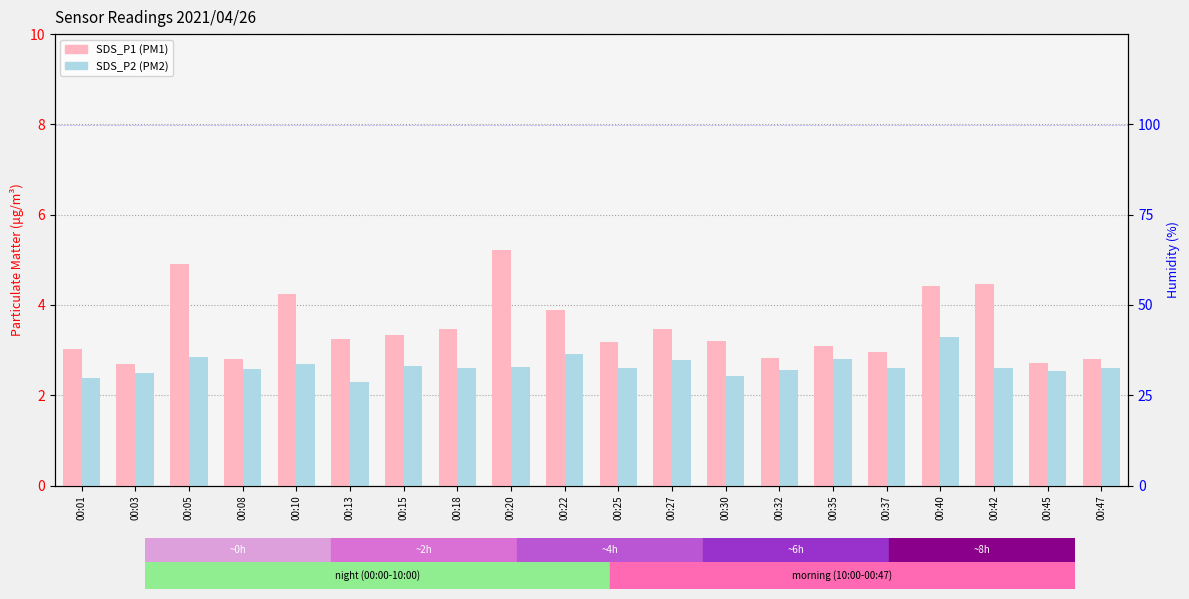

What is the maximum value shown in the chart?

99.9